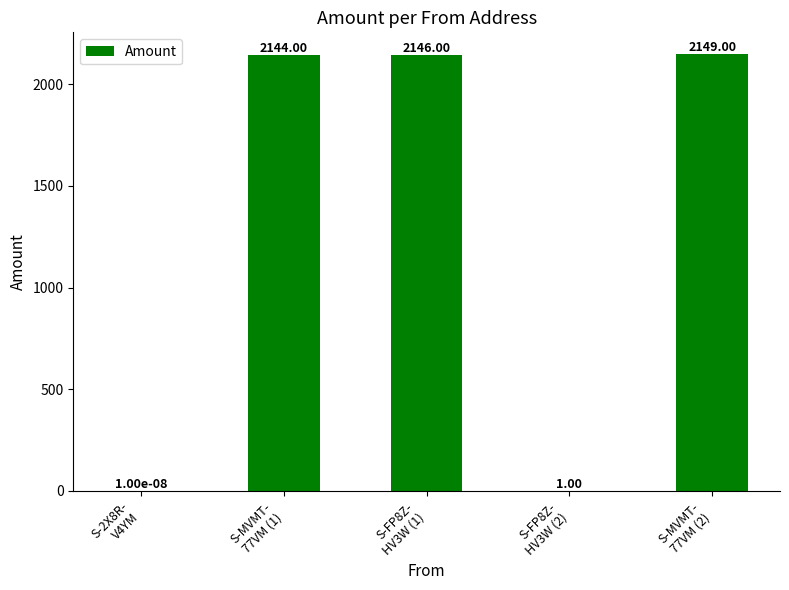

Count the number of categories in the chart.

5